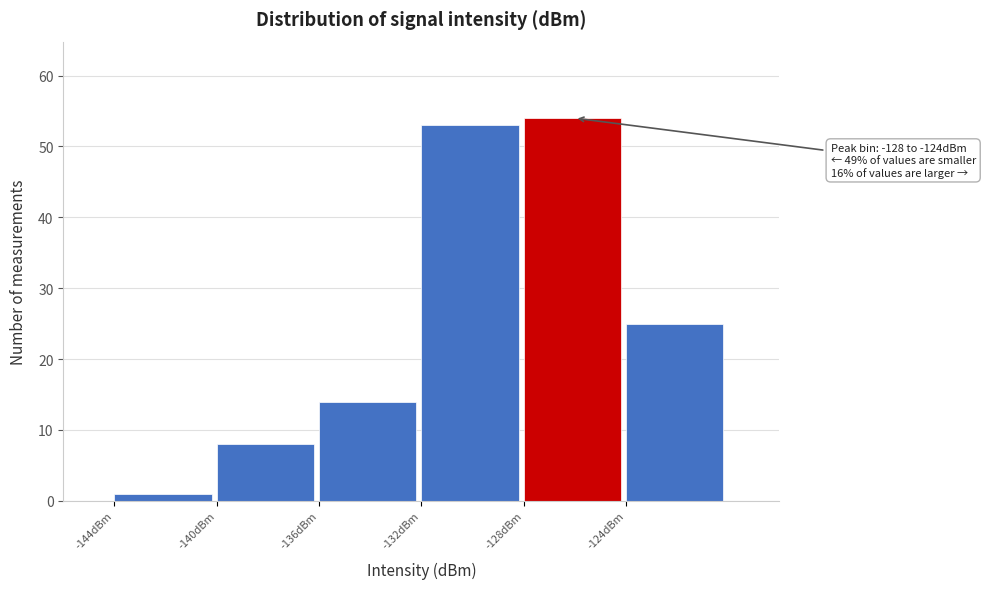

Over which range of the x-axis is the bar tallest?

-128 to -124